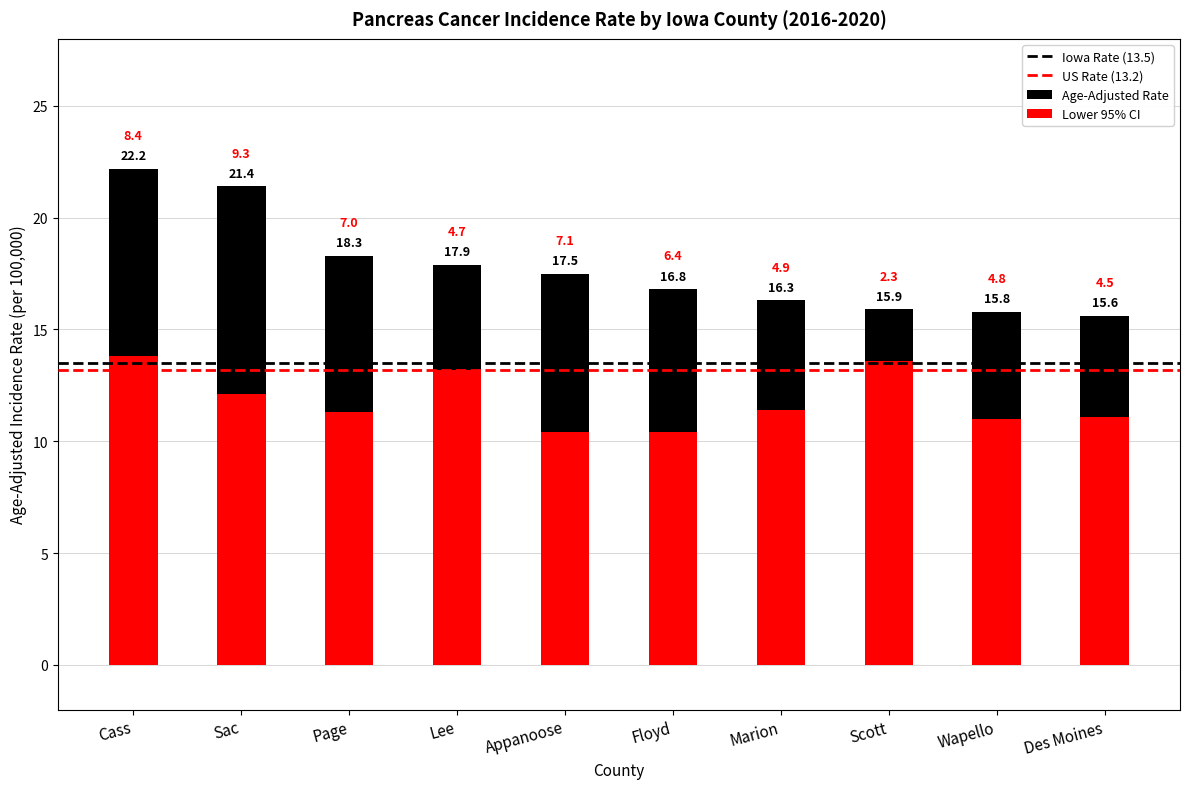

How many data points in Age-Adjusted Rate are above 17?

5